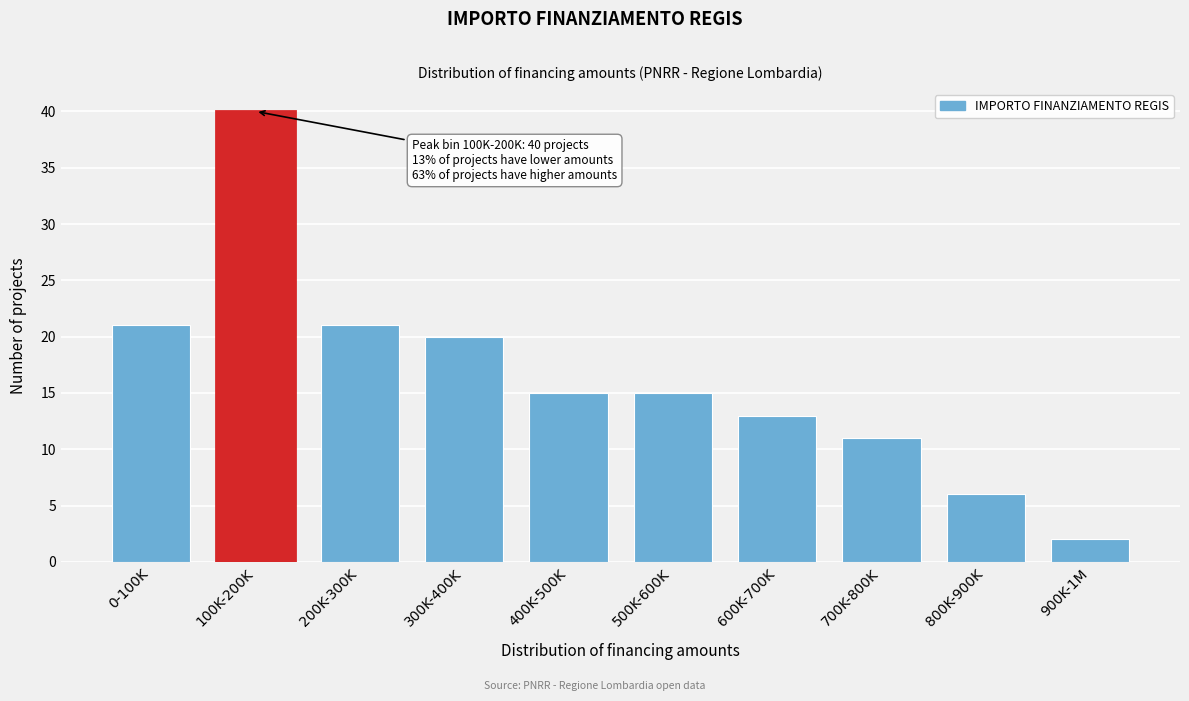

Reading left to right, transcribe all the data shown in this chart.

0-100K=21	100K-200K=40	200K-300K=21	300K-400K=20	400K-500K=15	500K-600K=15	600K-700K=13	700K-800K=11	800K-900K=6	900K-1M=2